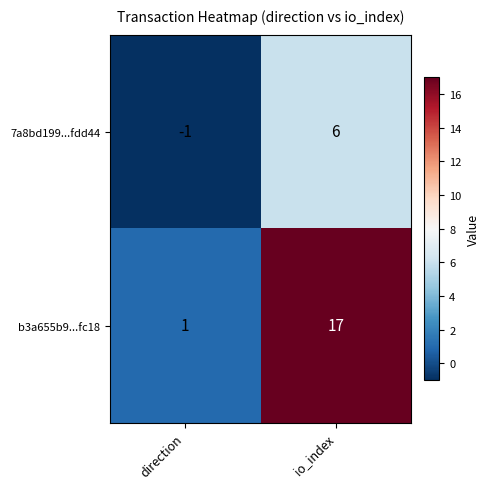

Rank the series by their maximum value, from lowest to highest.

7a8bd199...fdd44, b3a655b9...fc18